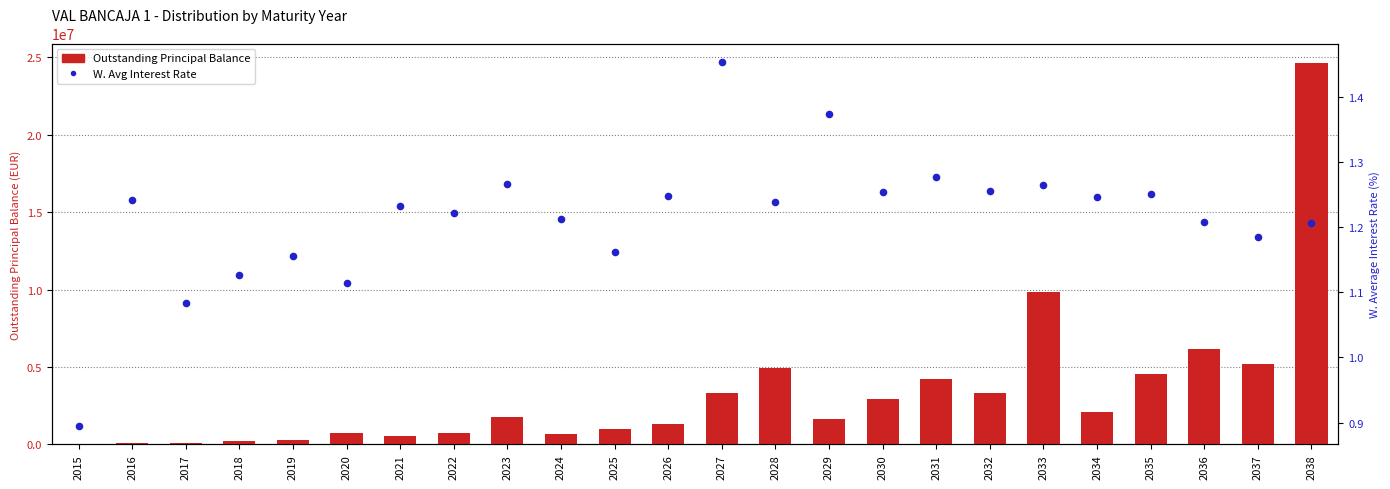

Which series has the largest total across all categories?

Outstanding Principal Balance